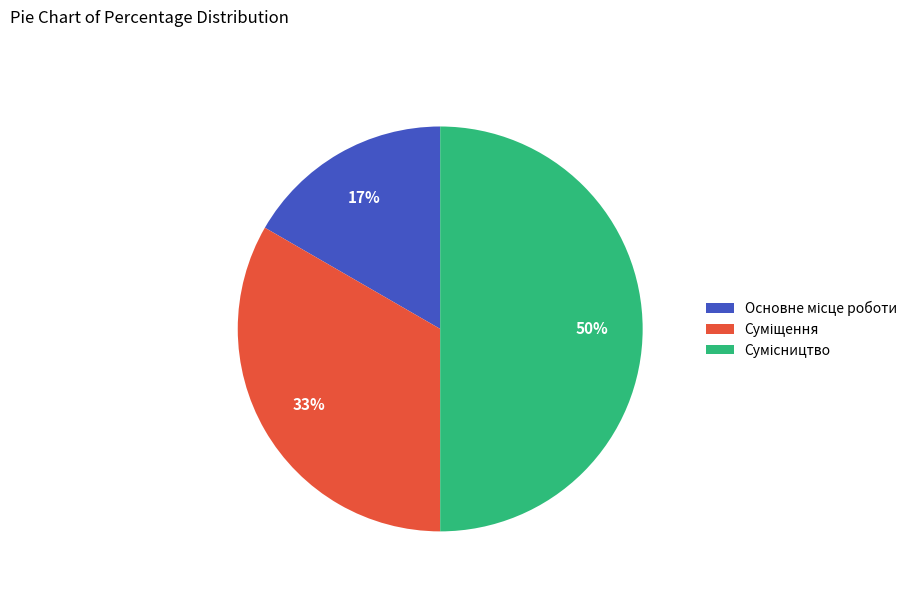

To the nearest percent, what is the difference between the largest and smallest slice percentages?

33%